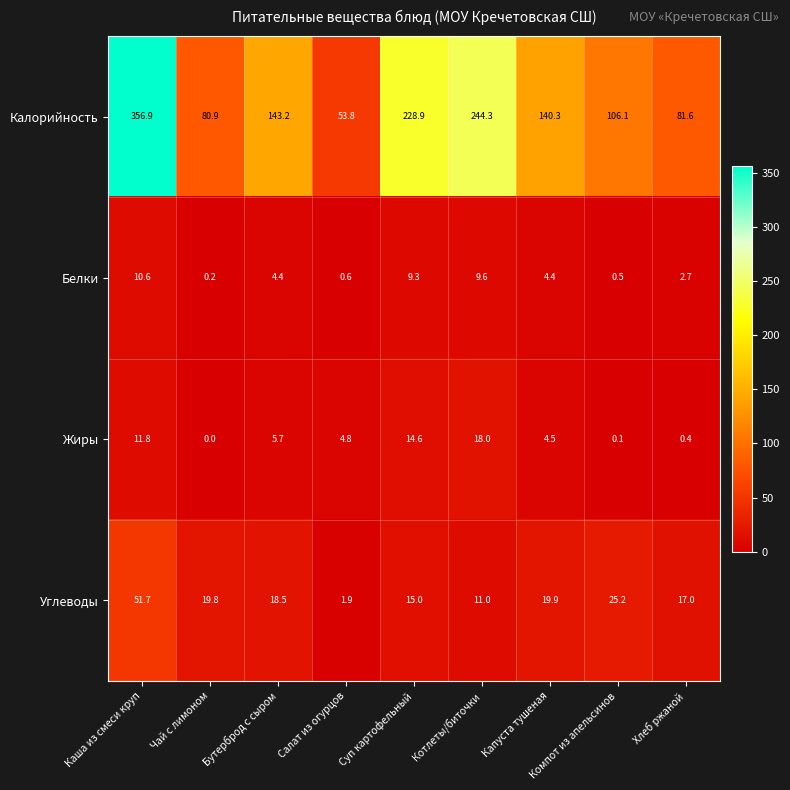

What is the difference between the highest and lowest values at Хлеб ржаной?

81.2